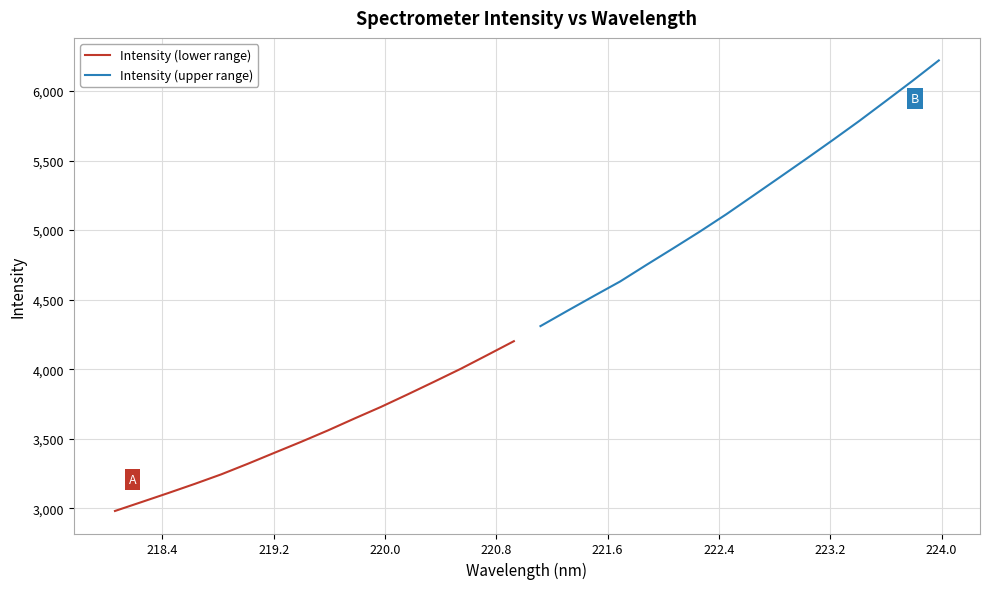

What is the lowest value of the Intensity (upper range) series?

4309.9